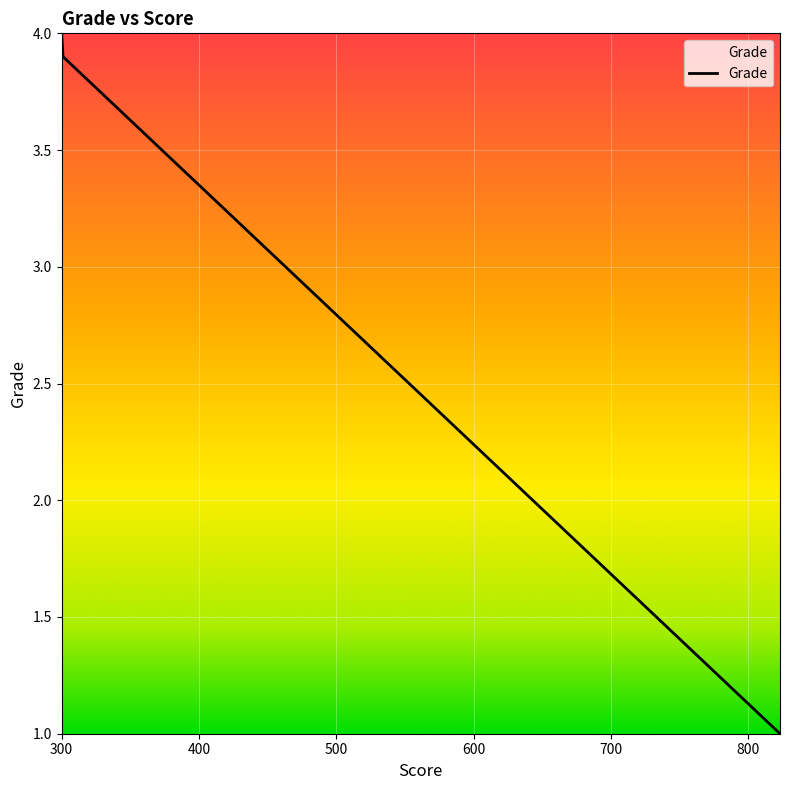

What is the smallest value displayed?

1.0